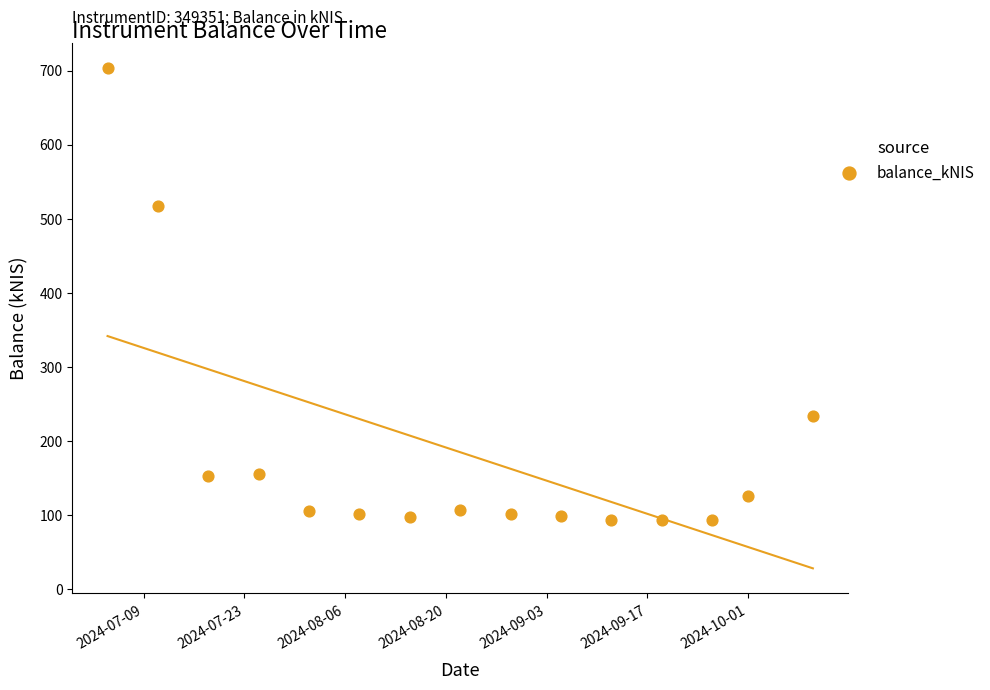

What is the range of X values (max minus min)?

98.0